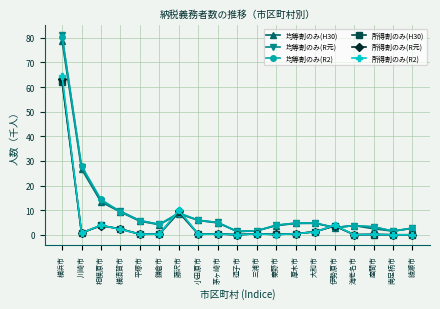

True or false: 均等割のみ(H30) has more than 2 points higher than both neighbors.

True